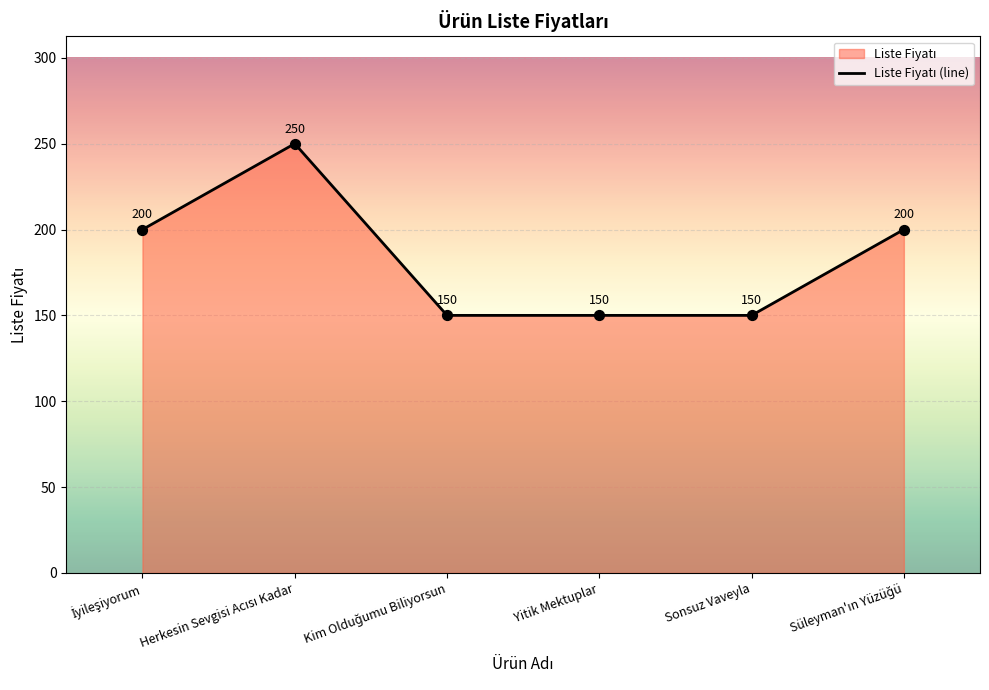

What is the change in value from İyileşiyorum to Kim Olduğumu Biliyorsun?

-50